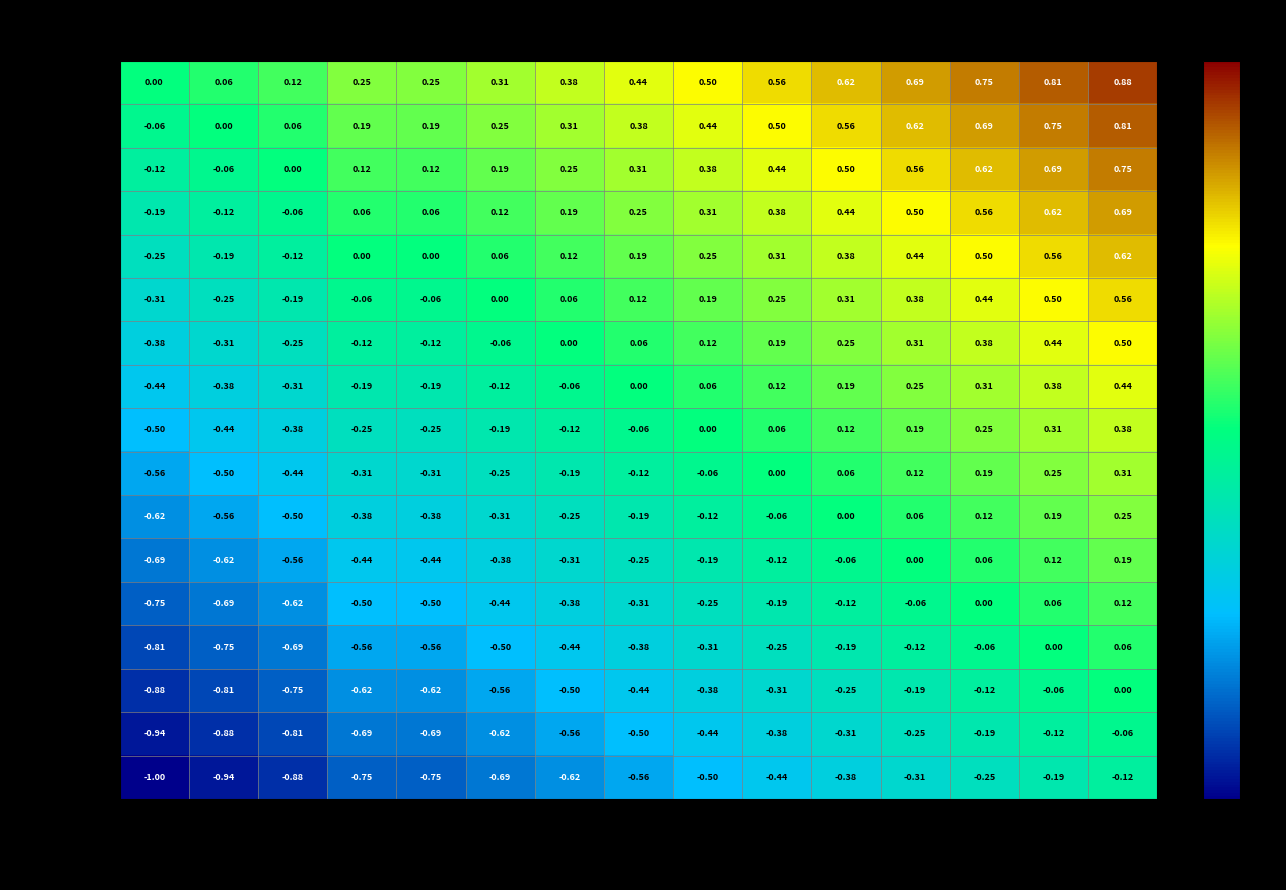

At which label does Мурзин reach its peak?

Кулсахатов